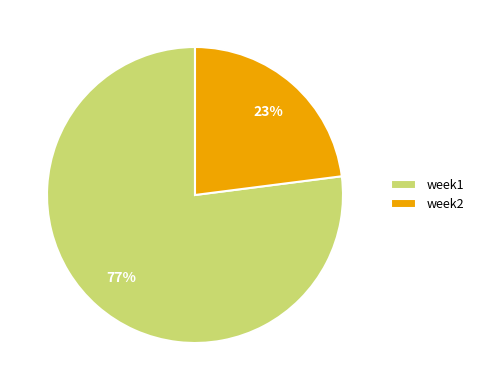

To the nearest percent, what is the combined percentage of week2 and week1?

100%